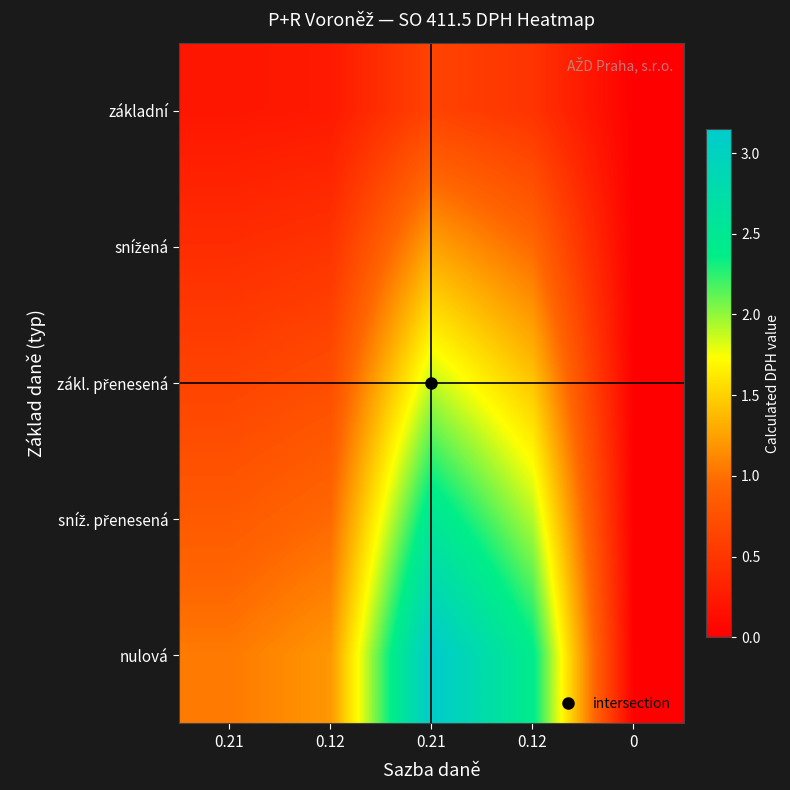

Count the number of categories in the chart.

5